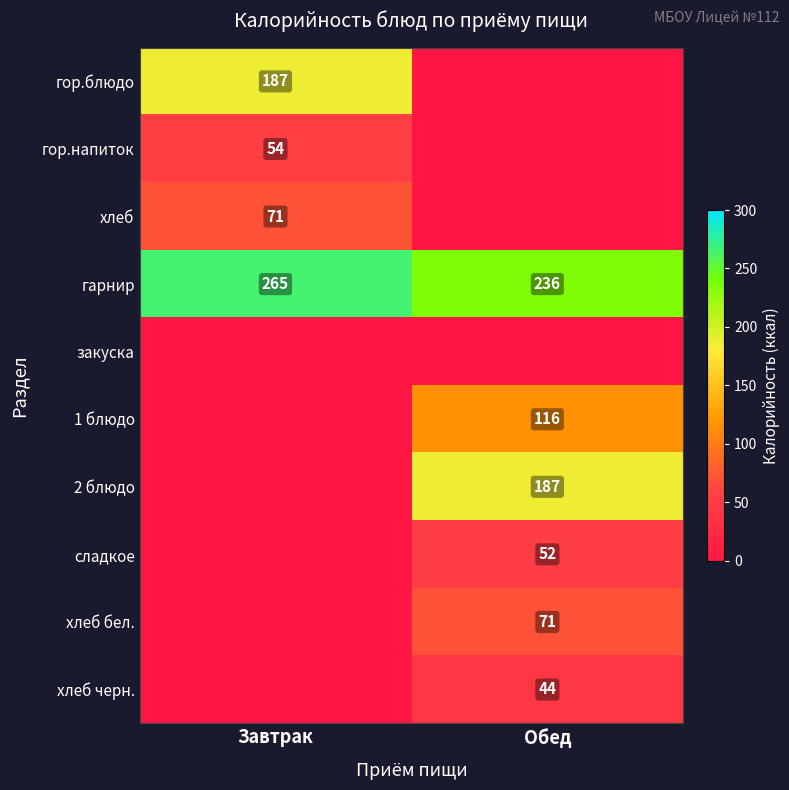

How many distinct data groups are displayed?

10